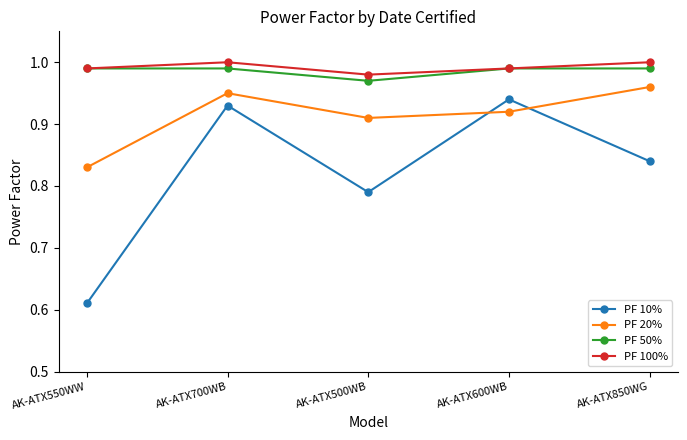

What is the total value across all series at AK-ATX700WB?

3.9